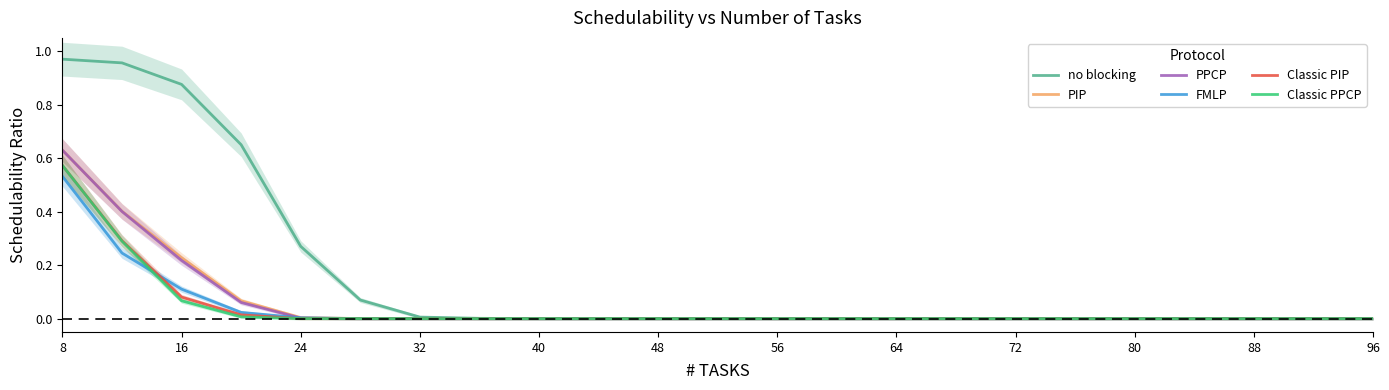

Is it true that Classic PIP equals -0.2 at 40?

False